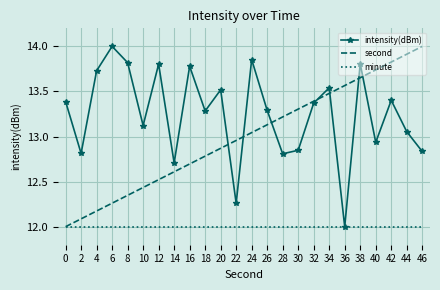

Is it true that second equals 21.5 at 38?

False